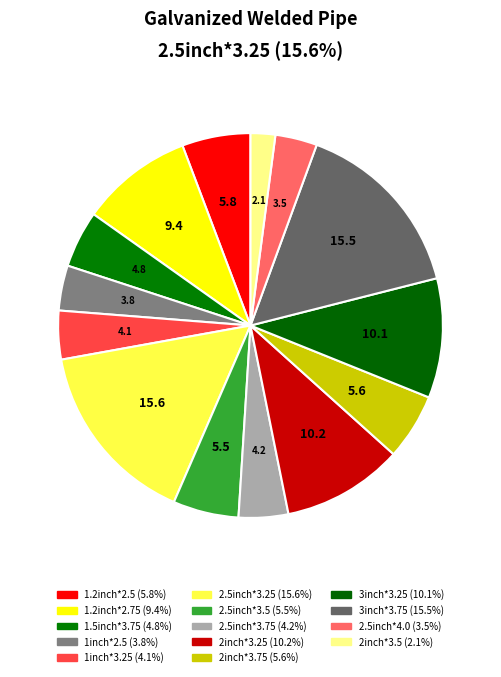

Which slice is the smallest?

2inch*3.5